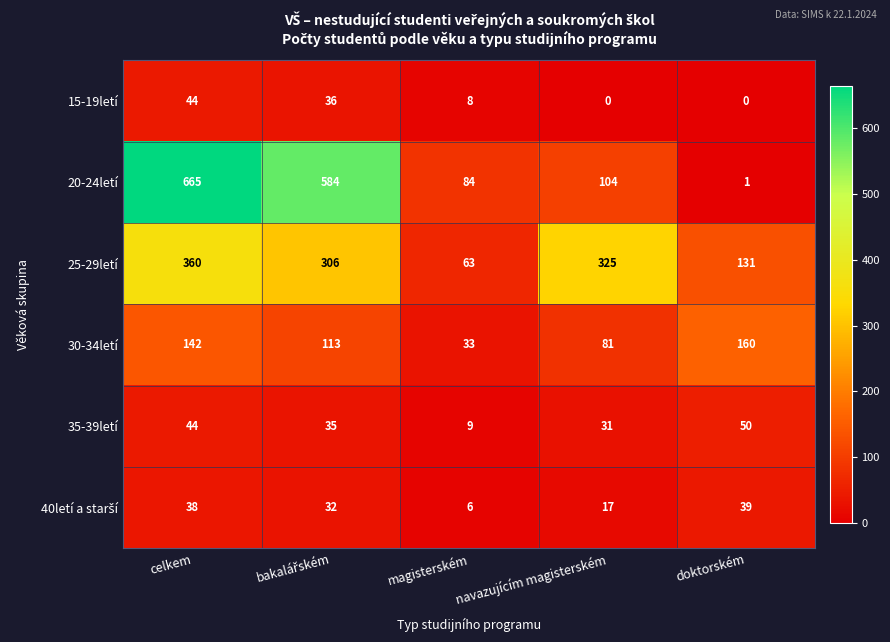

How many series are shown in this chart?

6